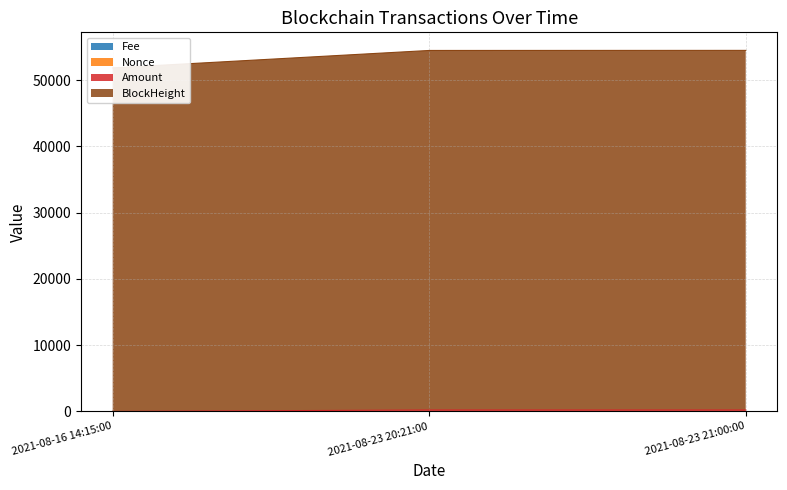

How many lines are shown in the chart?

4